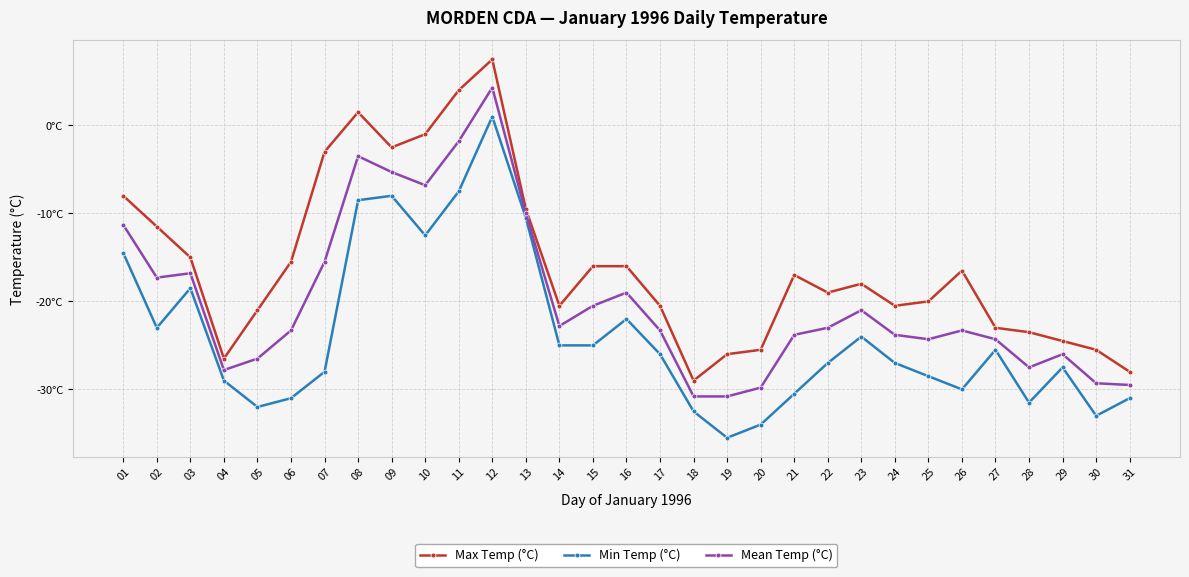

True or false: Mean Temp (°C) and Max Temp (°C) cross at least once.

False